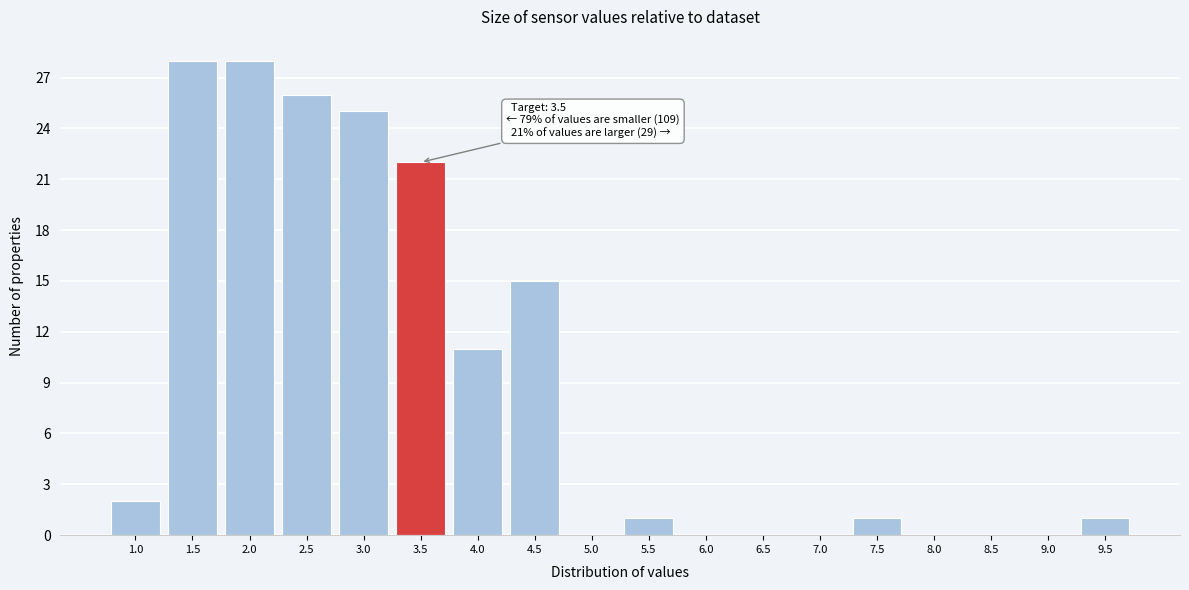

Reading left to right, extract all data points from this chart.

1.0=2	1.5=28	2.0=28	2.5=26	3.0=25	3.5=22	4.0=11	4.5=15	5.0=0	5.5=1	6.0=0	6.5=0	7.0=0	7.5=1	8.0=0	8.5=0	9.0=0	9.5=1